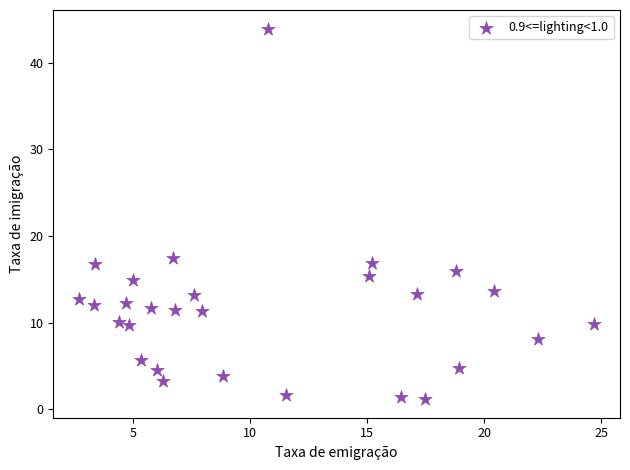

What is the range of Y values (max minus min)?

42.8